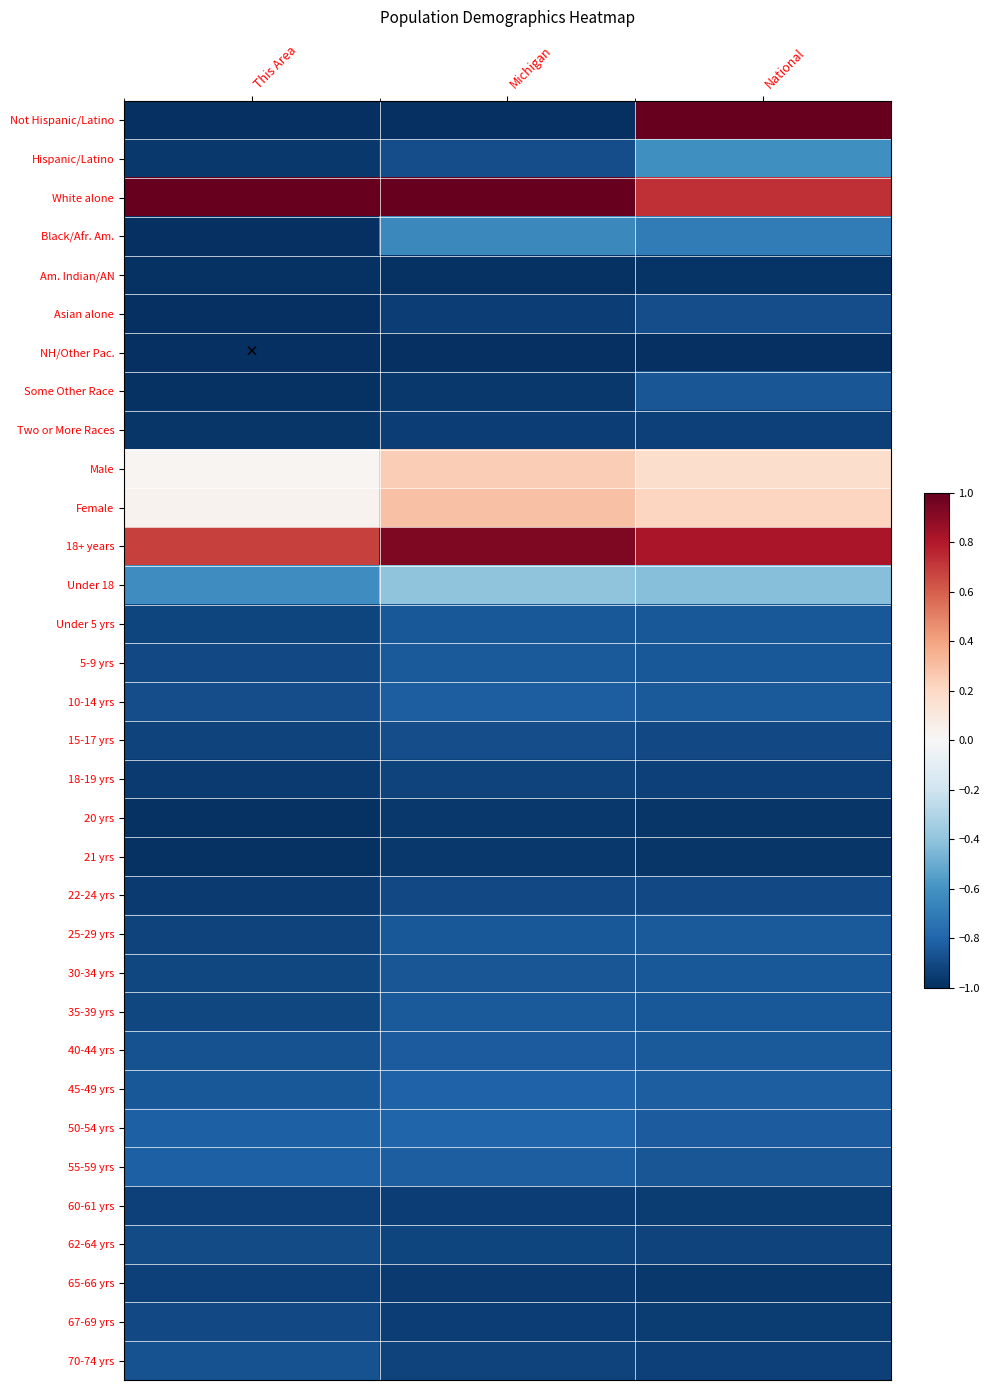

Reading right to left, what are all the values shown in this chart?

Not Hispanic/Latino: National=1.0	Michigan=-1.0	This Area=-1.0
Hispanic/Latino: National=-0.6	Michigan=-0.9	This Area=-1.0
White alone: National=0.7	Michigan=1.0	This Area=1.0
Black/Afr. Am.: National=-0.7	Michigan=-0.6	This Area=-1.0
Am. Indian/AN: National=-1.0	Michigan=-1.0	This Area=-1.0
Asian alone: National=-0.9	Michigan=-0.9	This Area=-1.0
NH/Other Pac.: National=-1.0	Michigan=-1.0	This Area=-1.0
Some Other Race: National=-0.9	Michigan=-1.0	This Area=-1.0
Two or More Races: National=-0.9	Michigan=-0.9	This Area=-1.0
Male: National=0.2	Michigan=0.2	This Area=0.0
Female: National=0.2	Michigan=0.3	This Area=0.0
18+ years: National=0.8	Michigan=0.9	This Area=0.7
Under 18: National=-0.4	Michigan=-0.4	This Area=-0.6
Under 5 yrs: National=-0.8	Michigan=-0.8	This Area=-0.9
5-9 yrs: National=-0.8	Michigan=-0.8	This Area=-0.9
10-14 yrs: National=-0.8	Michigan=-0.8	This Area=-0.9
15-17 yrs: National=-0.9	Michigan=-0.9	This Area=-0.9
18-19 yrs: National=-0.9	Michigan=-0.9	This Area=-1.0
20 yrs: National=-1.0	Michigan=-1.0	This Area=-1.0
21 yrs: National=-1.0	Michigan=-1.0	This Area=-1.0
22-24 yrs: National=-0.9	Michigan=-0.9	This Area=-1.0
25-29 yrs: National=-0.8	Michigan=-0.8	This Area=-0.9
30-34 yrs: National=-0.8	Michigan=-0.9	This Area=-0.9
35-39 yrs: National=-0.8	Michigan=-0.8	This Area=-0.9
40-44 yrs: National=-0.8	Michigan=-0.8	This Area=-0.9
45-49 yrs: National=-0.8	Michigan=-0.8	This Area=-0.9
50-54 yrs: National=-0.8	Michigan=-0.8	This Area=-0.8
55-59 yrs: National=-0.9	Michigan=-0.8	This Area=-0.8
60-61 yrs: National=-0.9	Michigan=-0.9	This Area=-0.9
62-64 yrs: National=-0.9	Michigan=-0.9	This Area=-0.9
65-66 yrs: National=-1.0	Michigan=-1.0	This Area=-0.9
67-69 yrs: National=-0.9	Michigan=-0.9	This Area=-0.9
70-74 yrs: National=-0.9	Michigan=-0.9	This Area=-0.9